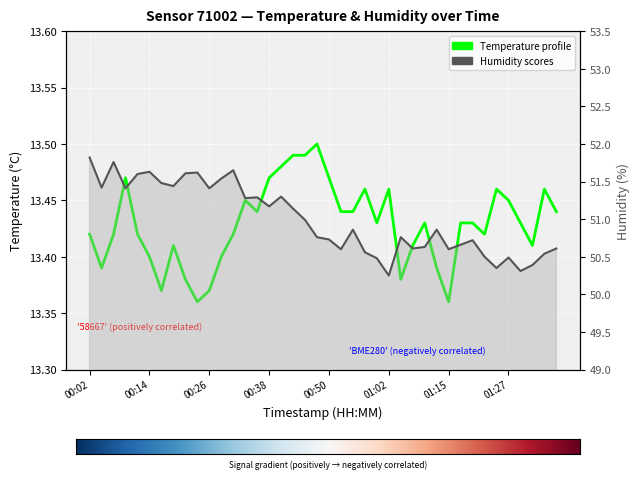

What is the approximate value of humidity at 01:27?

50.5